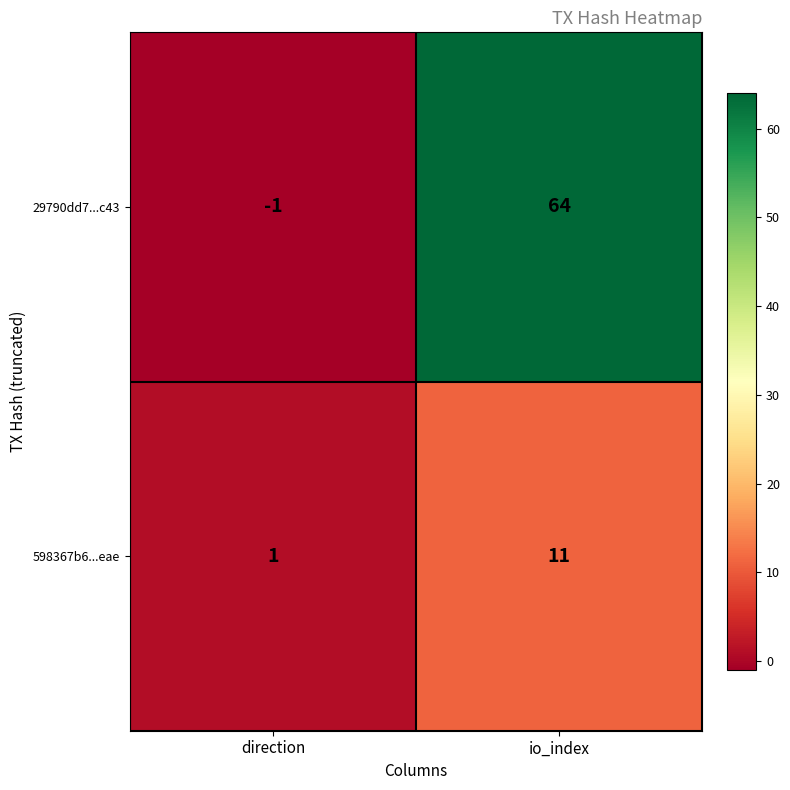

Which series has the largest total across all categories?

29790dd7...c43